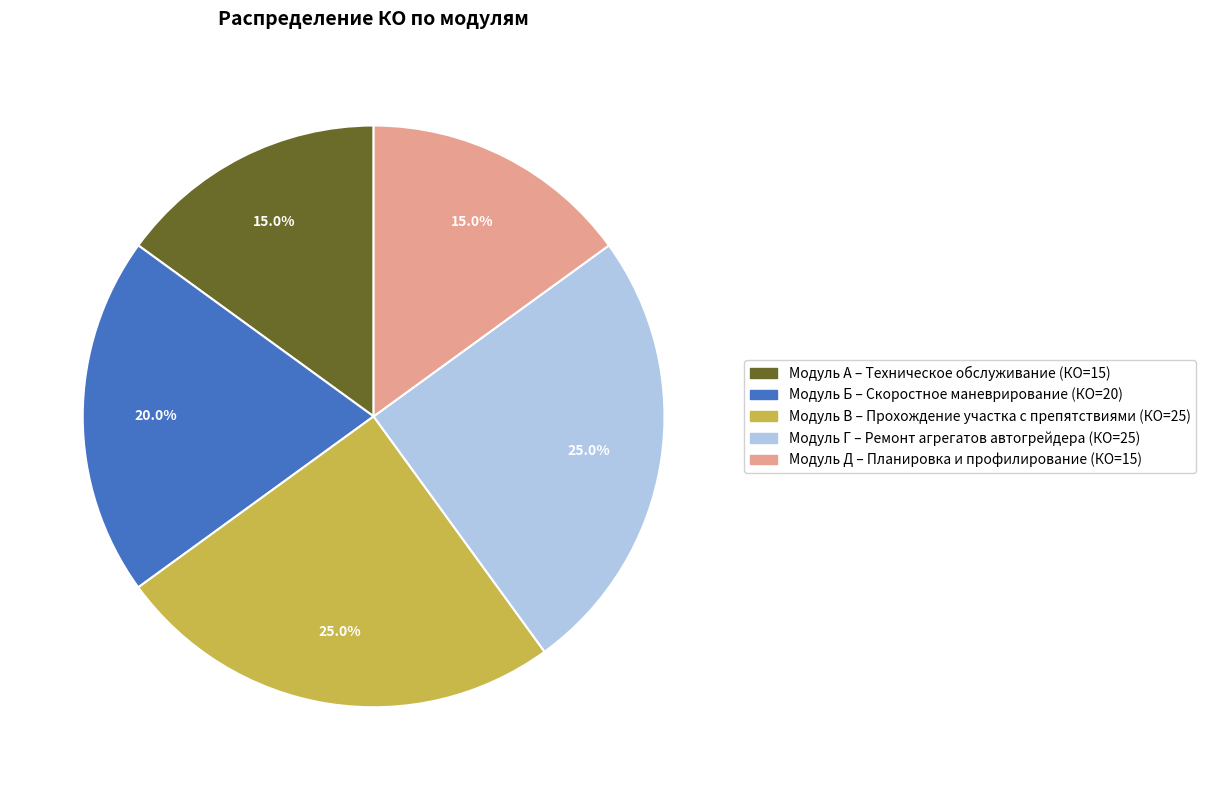

Combined, do Модуль Д – Планировка и профилирование and Модуль В – Прохождение участка с препятствиями account for over 50%?

No